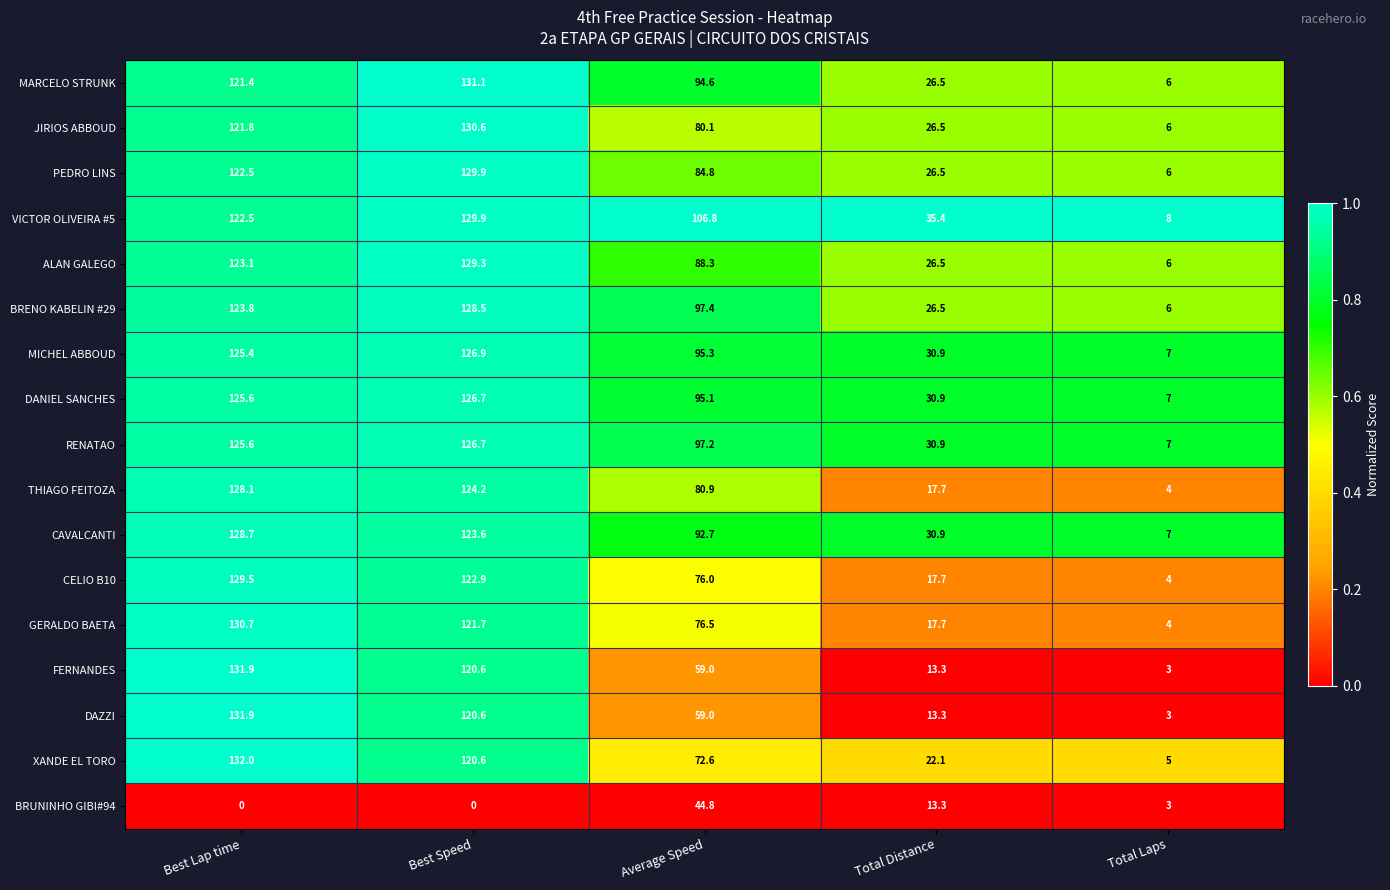

Where is ALAN GALEGO nearest to the value 67?

Average Speed